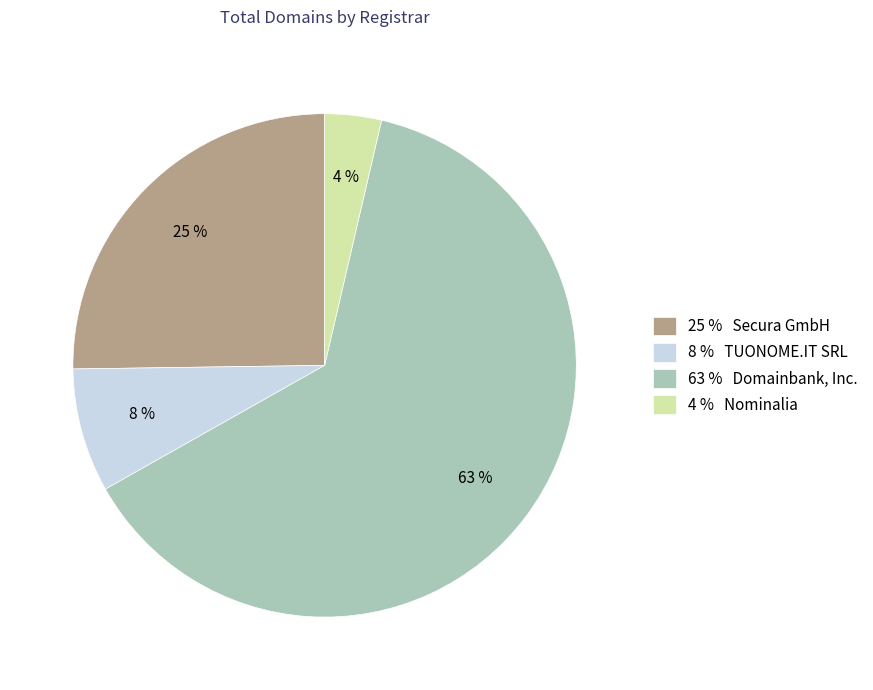

The 8 % TUONOME.IT SRL slice represents 8% of the pie. True or false?

True